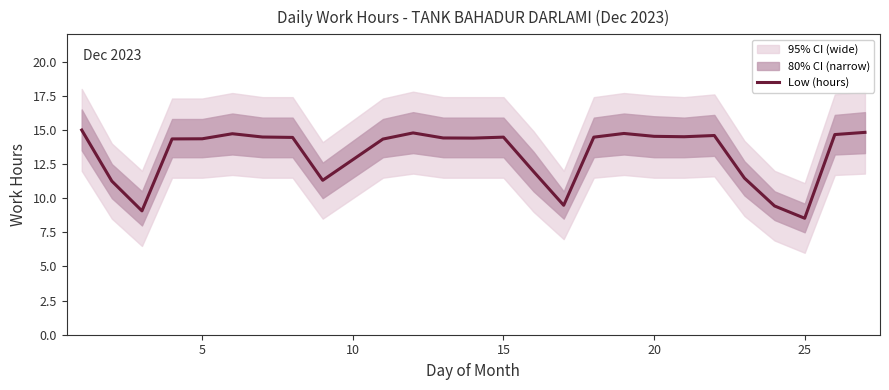

What is the value of the 9th point from the left?

11.3